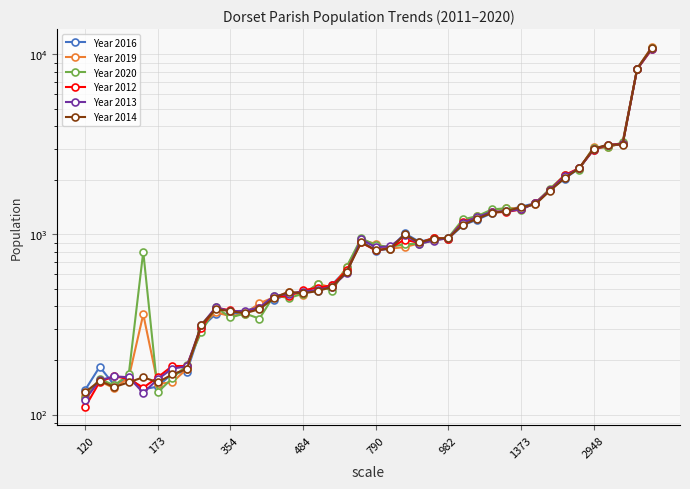

Which label corresponds to the smallest value in the chart?

120